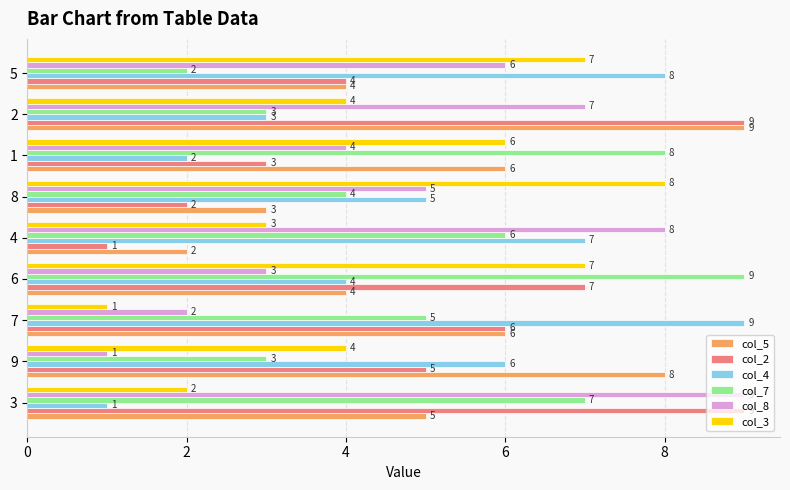

The value of col_5 at 6 is 4. True or false?

True